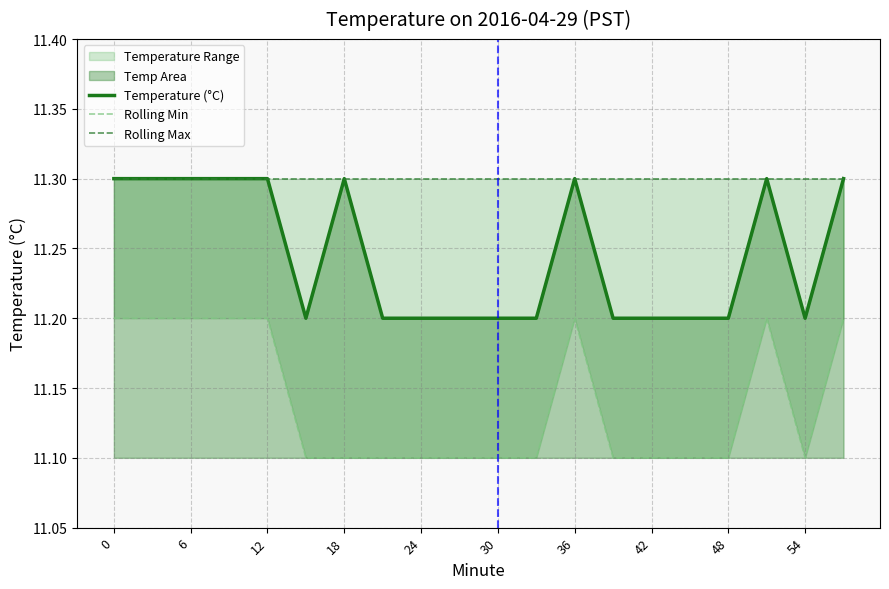

What is the lowest value of the Temperature (°C) series?

11.2